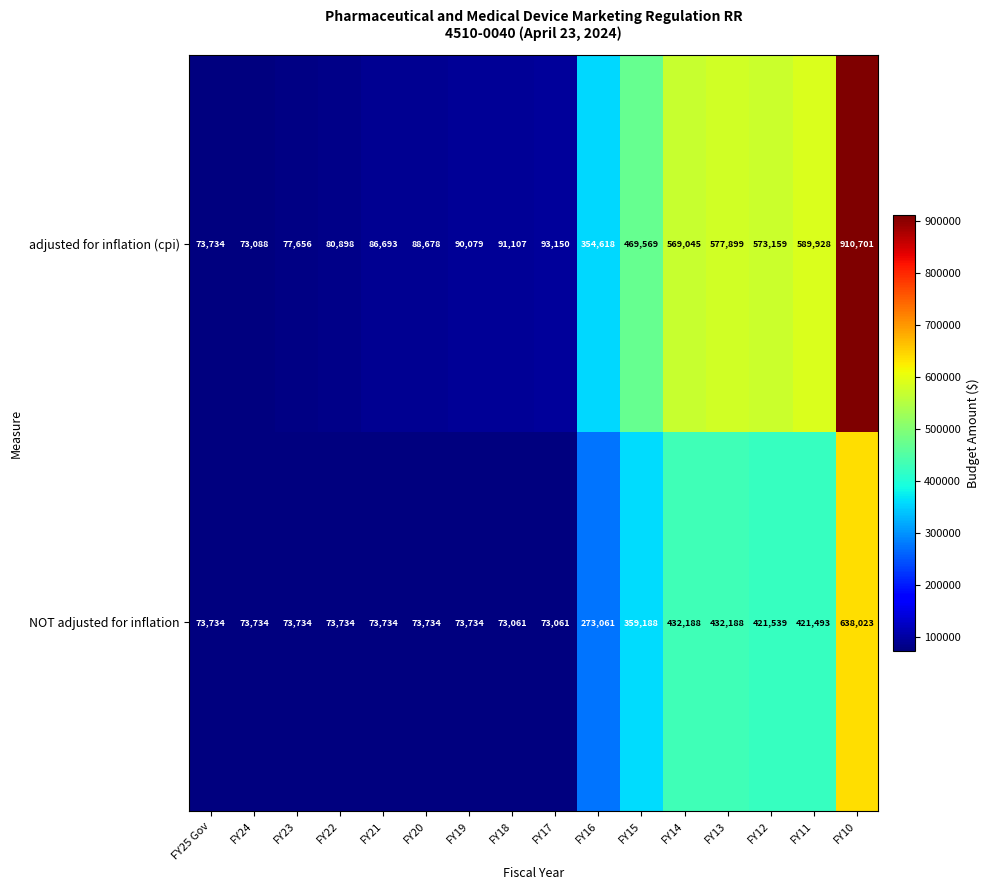

Which label corresponds to the largest value in the chart?

FY10